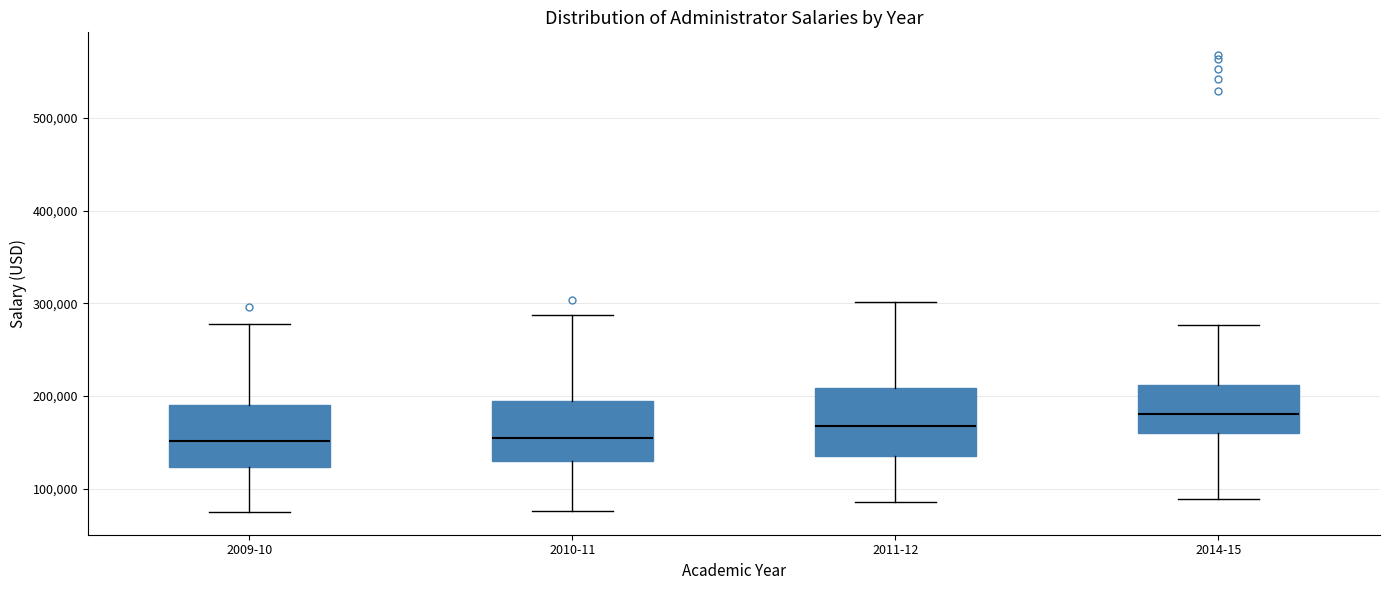

Reading left to right, transcribe this box plot: for each box, give where its median line is, the range the box spans, and where its two whiskers end, as read against the y-axis. The values are not printed on the chart, so give them approximately, as read against the axis.

2009-10: median 150000, box 120000 to 190000, whiskers 80000 to 280000
2010-11: median 160000, box 130000 to 190000, whiskers 80000 to 290000
2011-12: median 170000, box 140000 to 210000, whiskers 90000 to 300000
2014-15: median 180000, box 160000 to 210000, whiskers 90000 to 280000